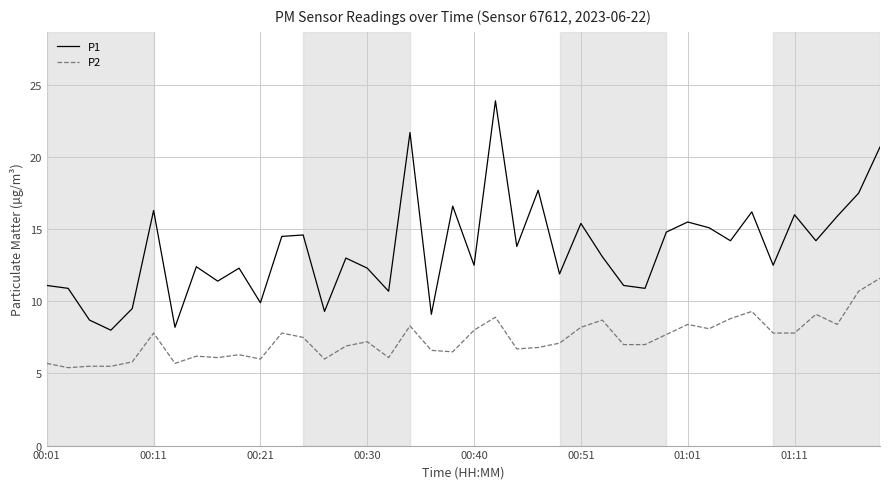

How many categories are shown in the chart?

40